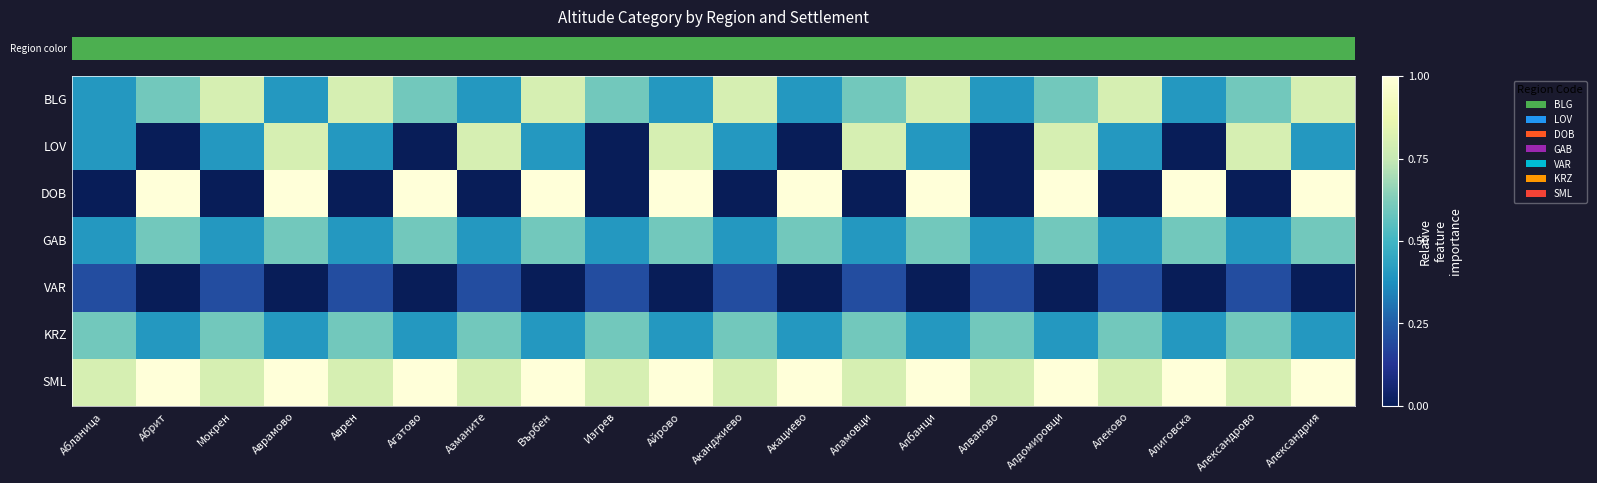

How many categories are shown in the chart?

20